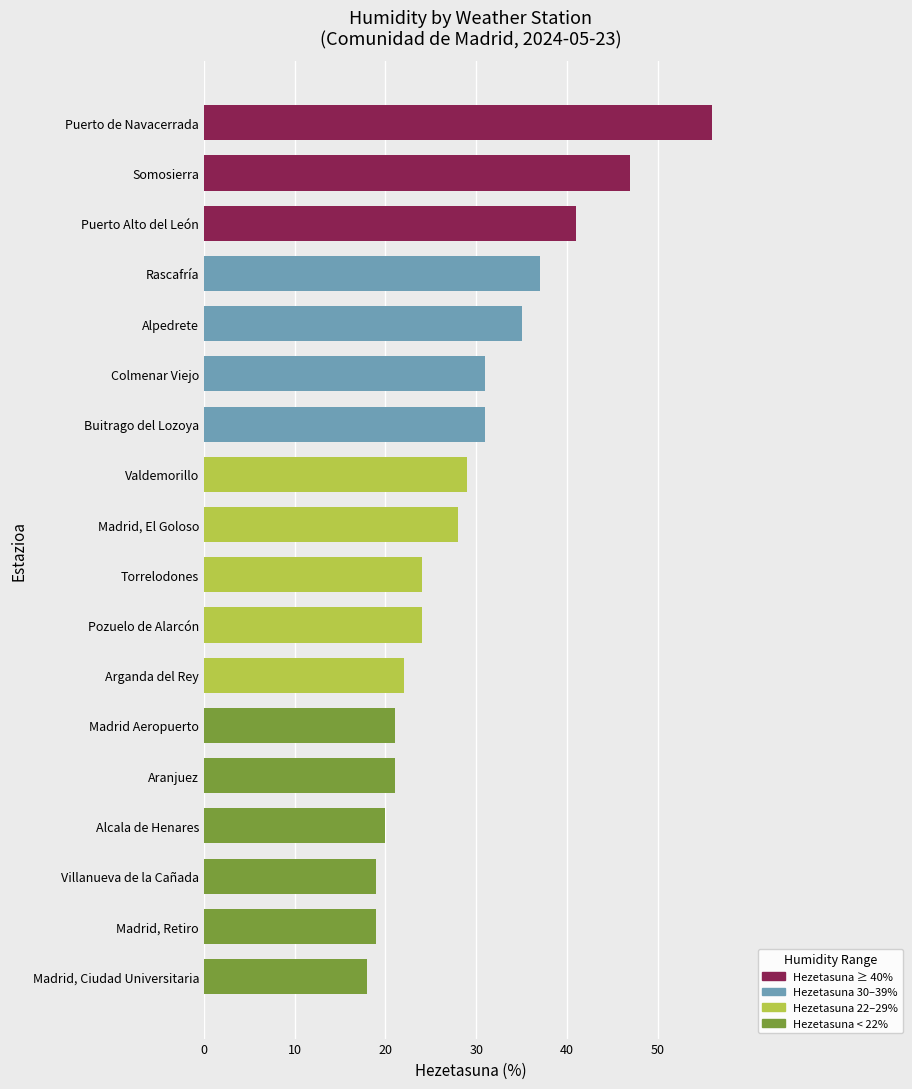

Reading top to bottom, list all the values displayed in this chart.

56	47	41	37	35	31	31	29	28	24	24	22	21	21	20	19	19	18